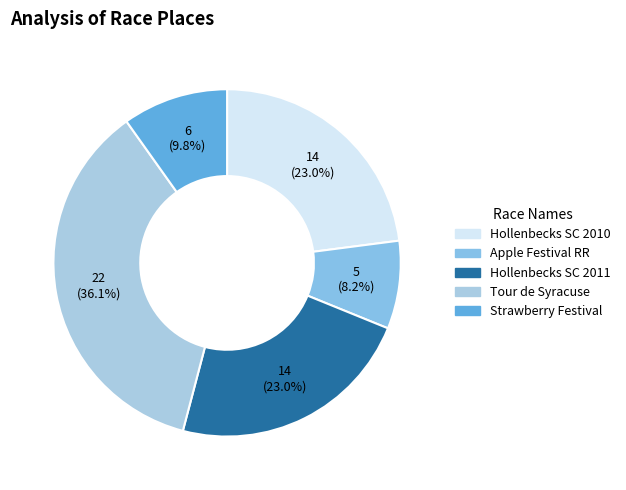

To the nearest percent, what is the average slice percentage?

20%